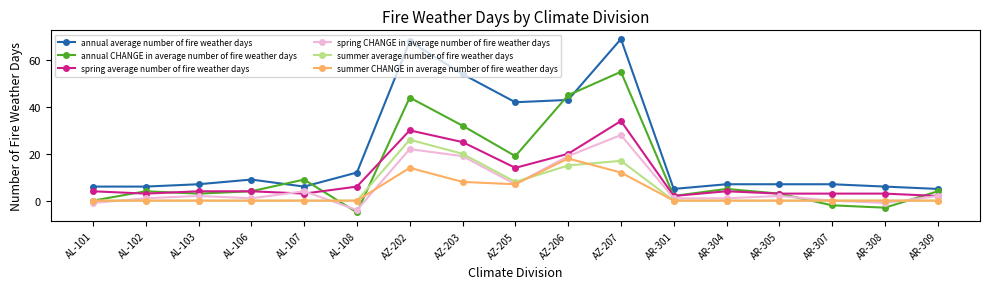

How many lines are shown in the chart?

6